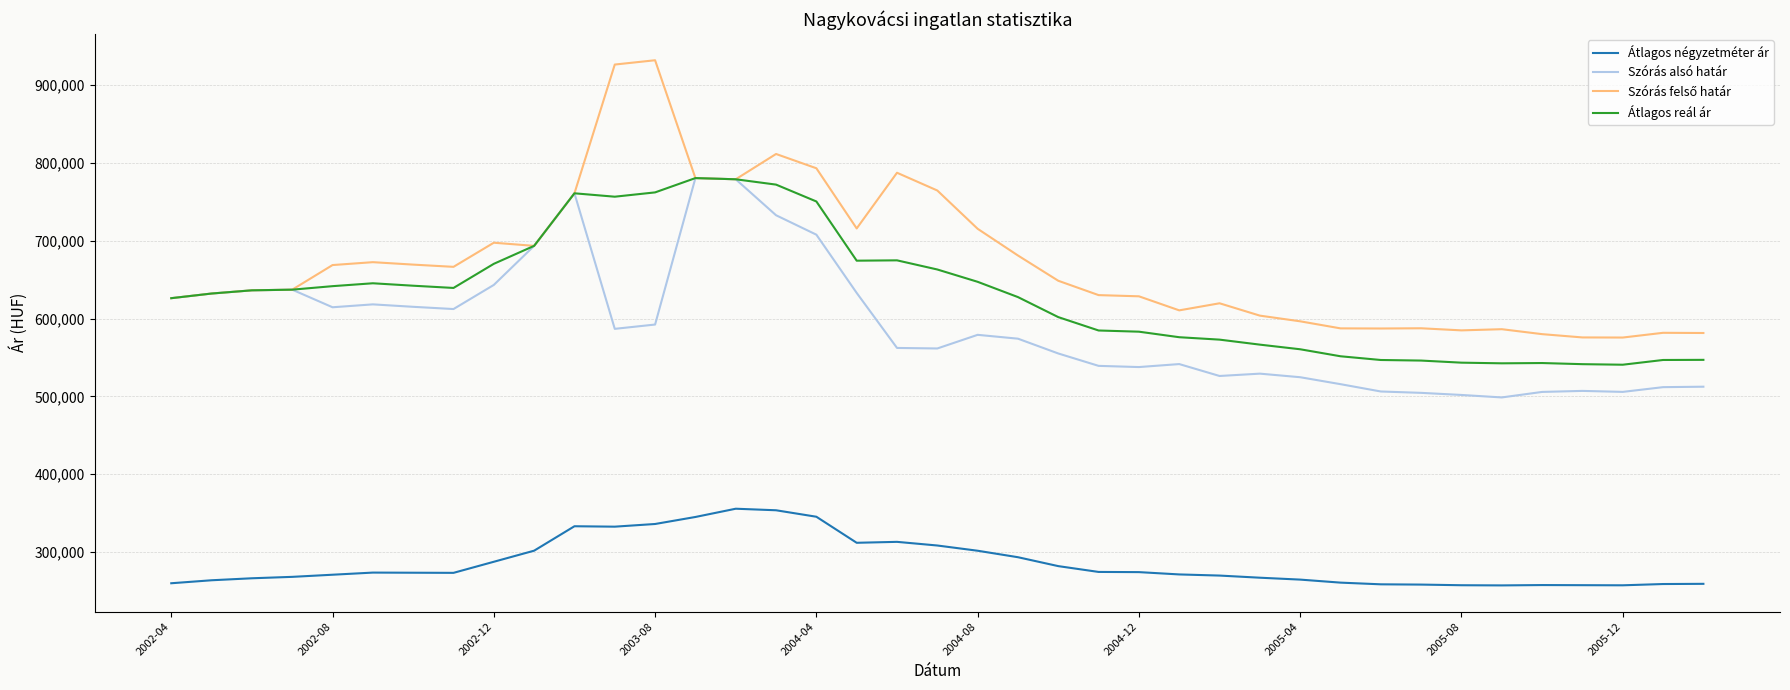

Does the chart display data point markers on the line(s)?

No